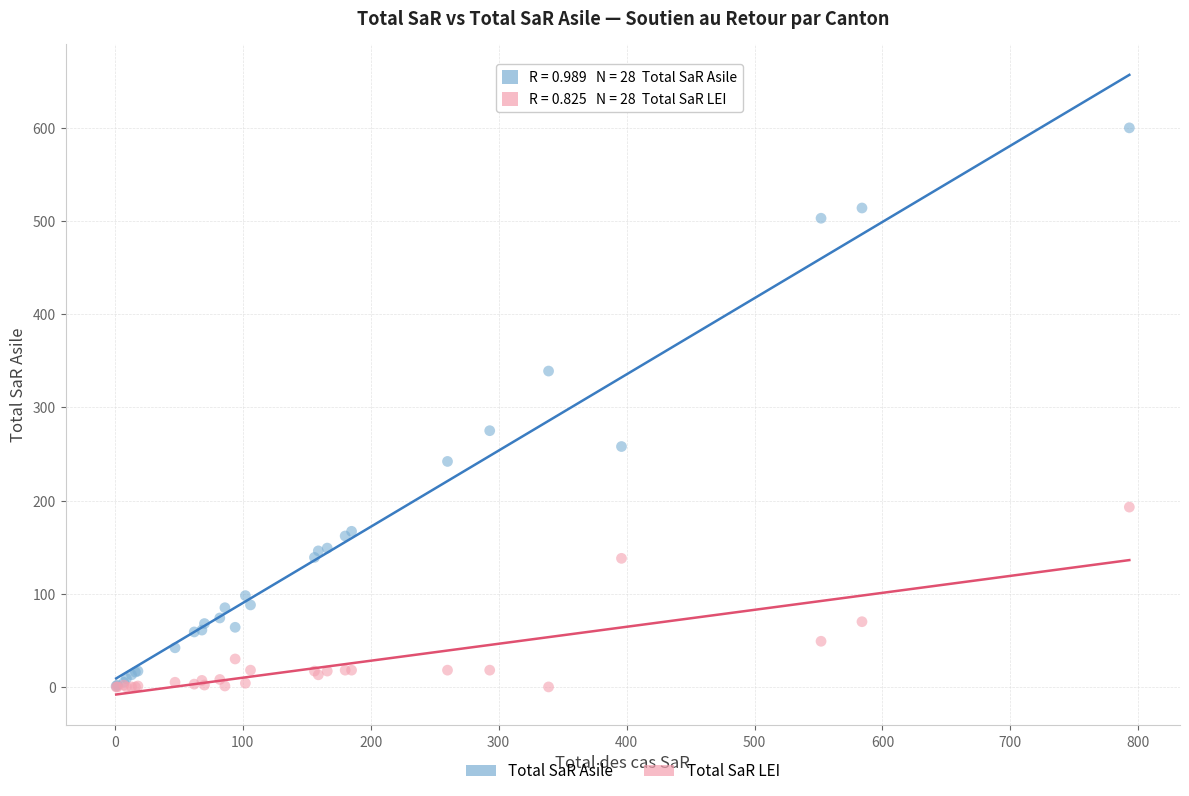

Which series has the widest spread of Y values?

Total SaR Asile